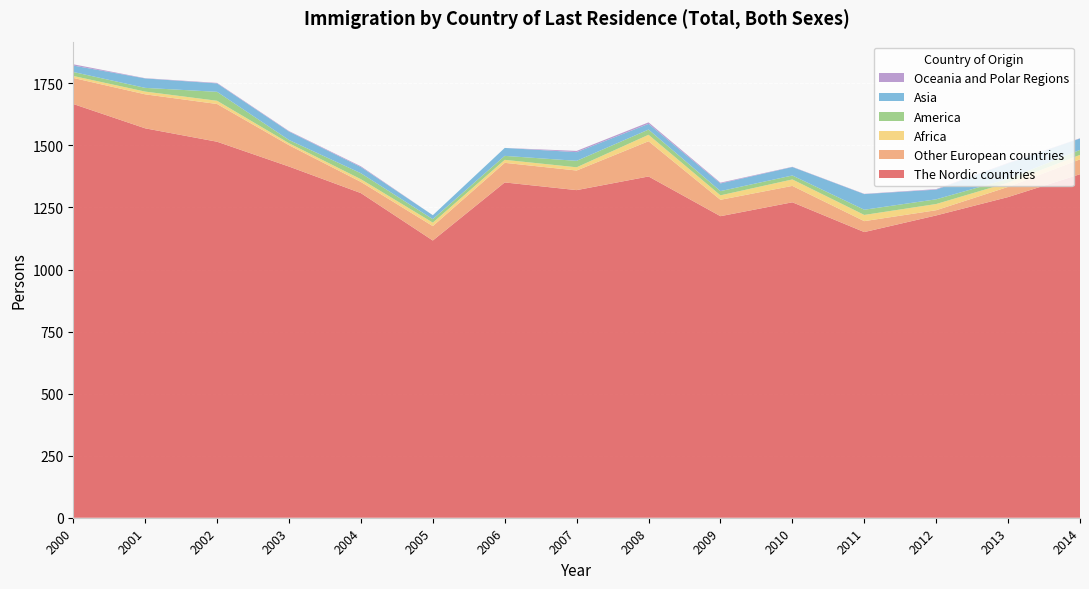

Reading left to right, transcribe all the data shown in this chart.

The Nordic countries: 1667	1569	1515	1415	1308	1117	1351	1320	1375	1215	1271	1151	1218	1292	1384
Other European countries: 105	137	152	86	45	58	79	79	142	66	66	44	21	41	60
Africa: 8	11	13	8	11	14	12	13	26	18	26	25	25	17	18
America: 16	15	36	13	24	14	16	26	21	17	16	21	19	15	20
Asia: 26	38	34	34	25	16	32	35	23	31	34	63	39	63	46
Oceania and Polar Regions: 5	1	2	2	3	0	0	5	6	3	1	1	2	2	1